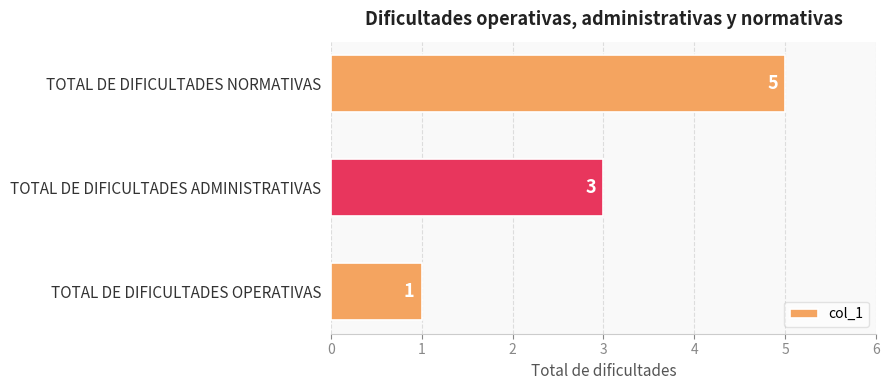

What is the sum of all values?

9